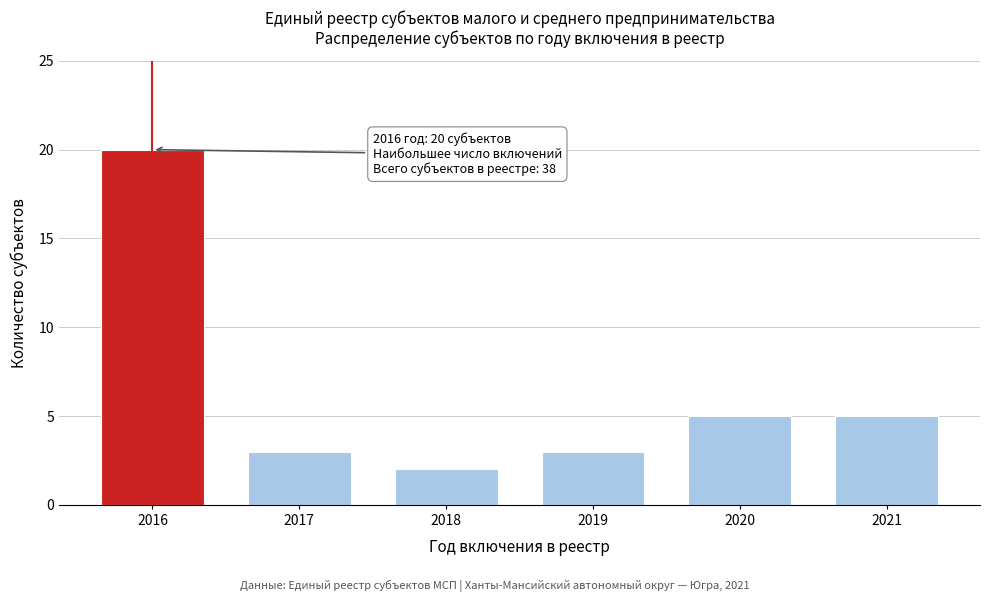

Reading left to right, list all the values displayed in this chart.

20	3	2	3	5	5